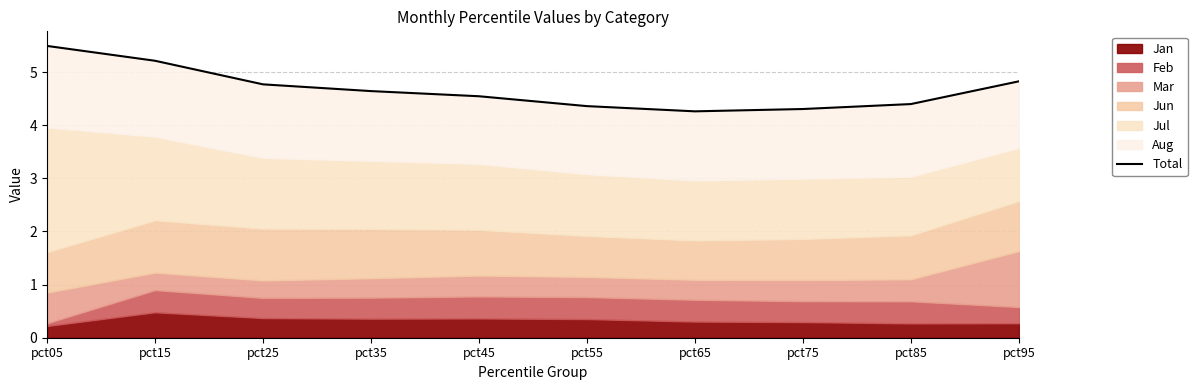

What is the sum of the values at pct55 and pct85?

8.8